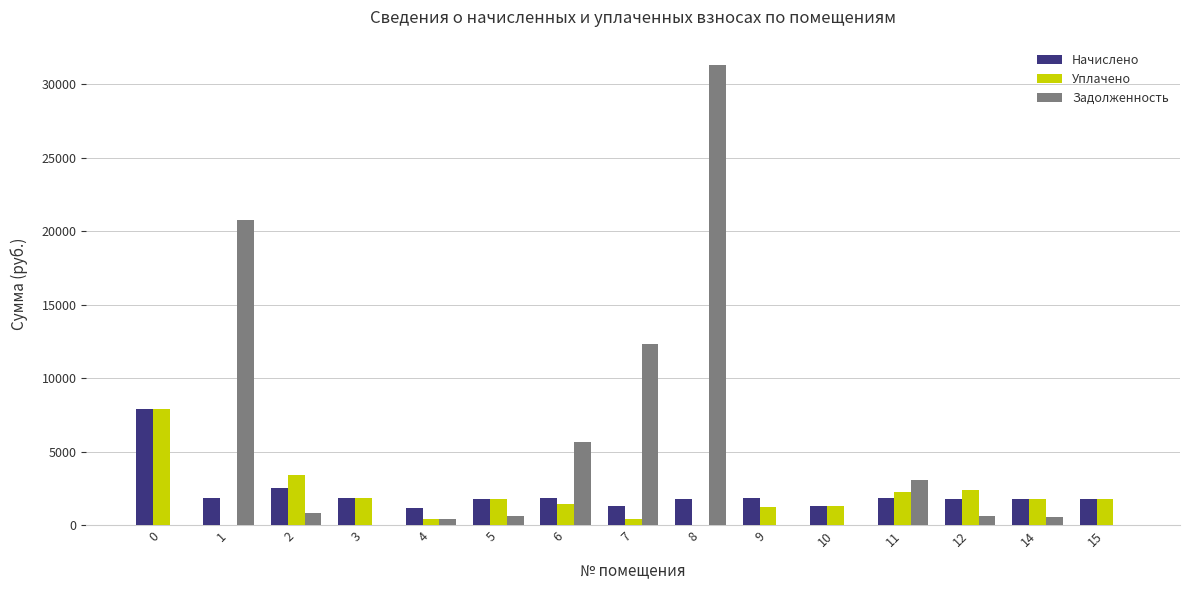

Which category has the highest value across all series?

8